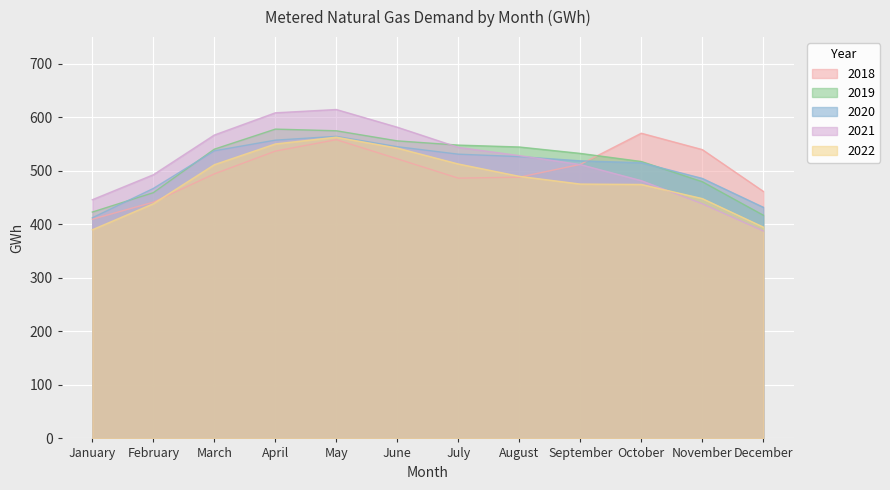

What is the total value across all series at August?

2577.9